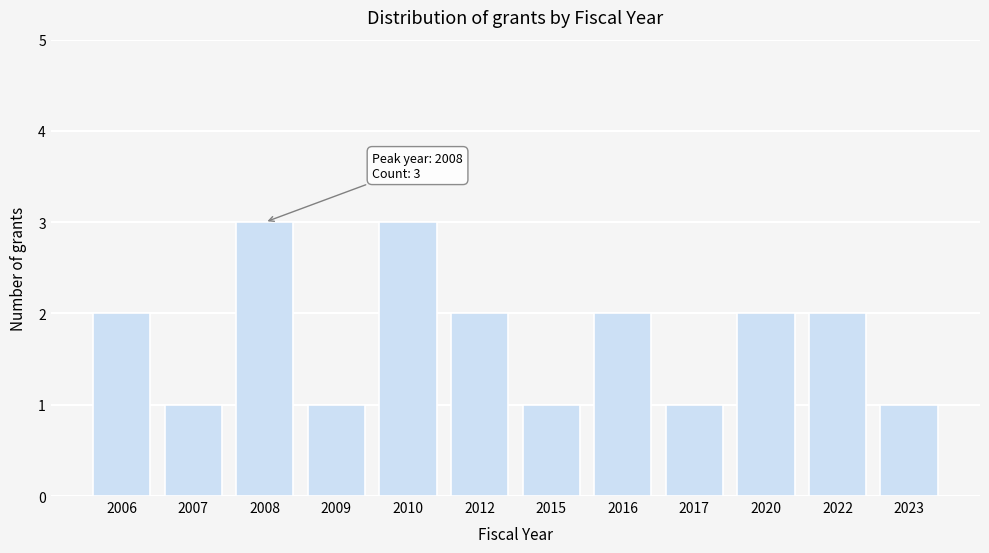

Reading left to right, list all the values displayed in this chart.

2006=2	2007=1	2008=3	2009=1	2010=3	2012=2	2015=1	2016=2	2017=1	2020=2	2022=2	2023=1